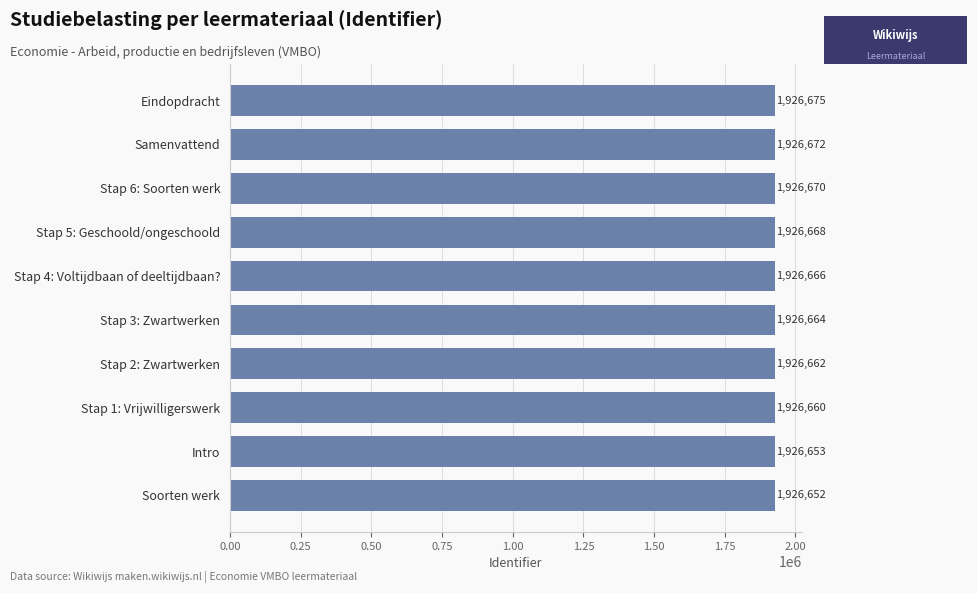

The chart shows a value of 3465885 at Stap 2: Zwartwerken. True or false?

False